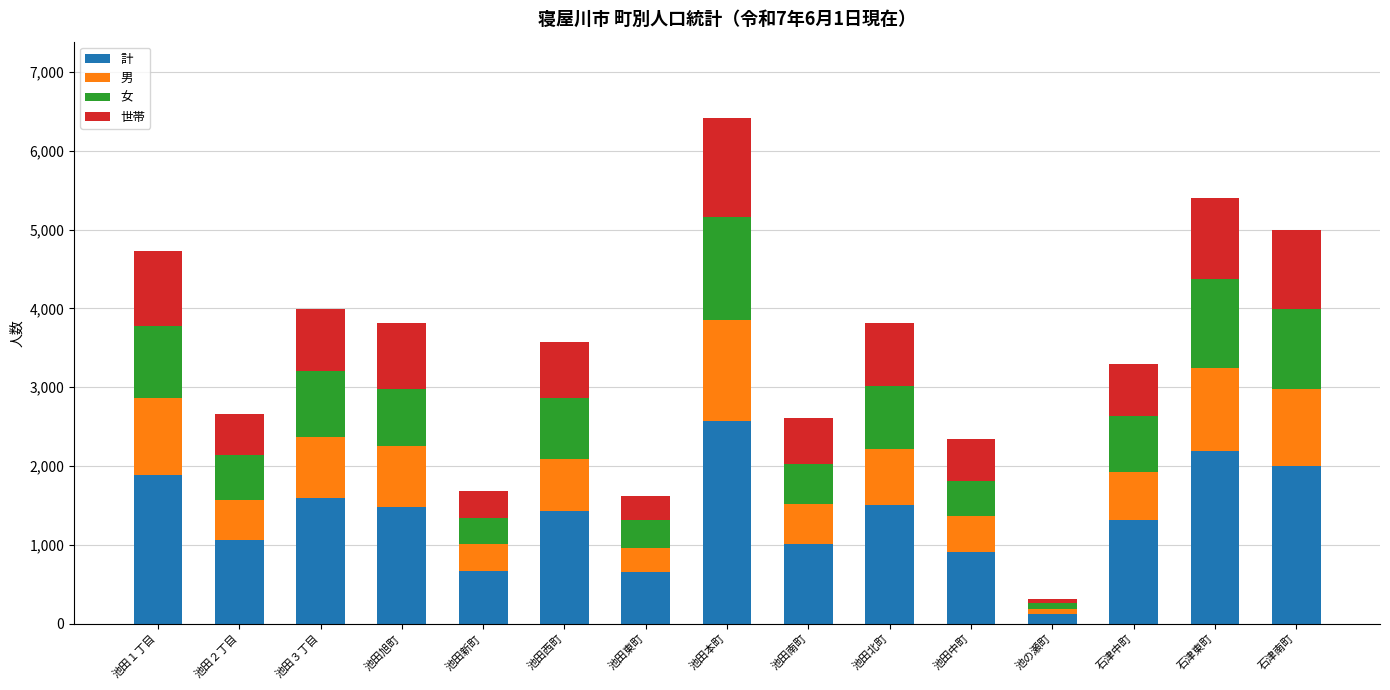

What is the maximum value for 計?

2577